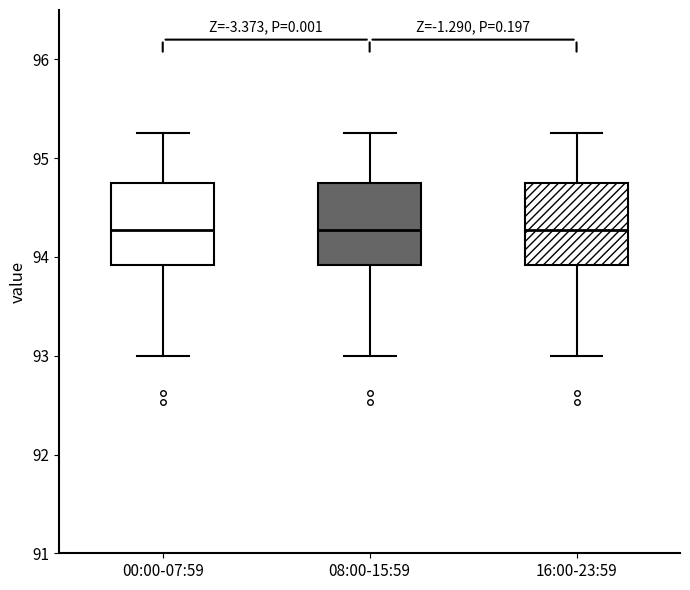

Where does the upper whisker of the box for 16:00-23:59 end on the y-axis? The values are not printed on the chart, so give them approximately, as read against the axis.

95.3